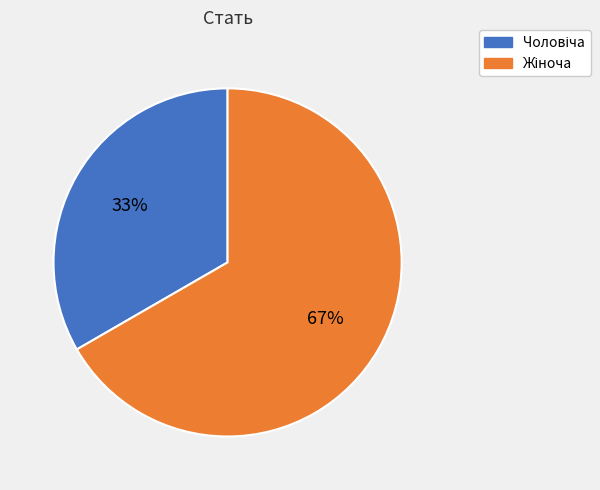

To the nearest percent, what is the average slice percentage?

50%